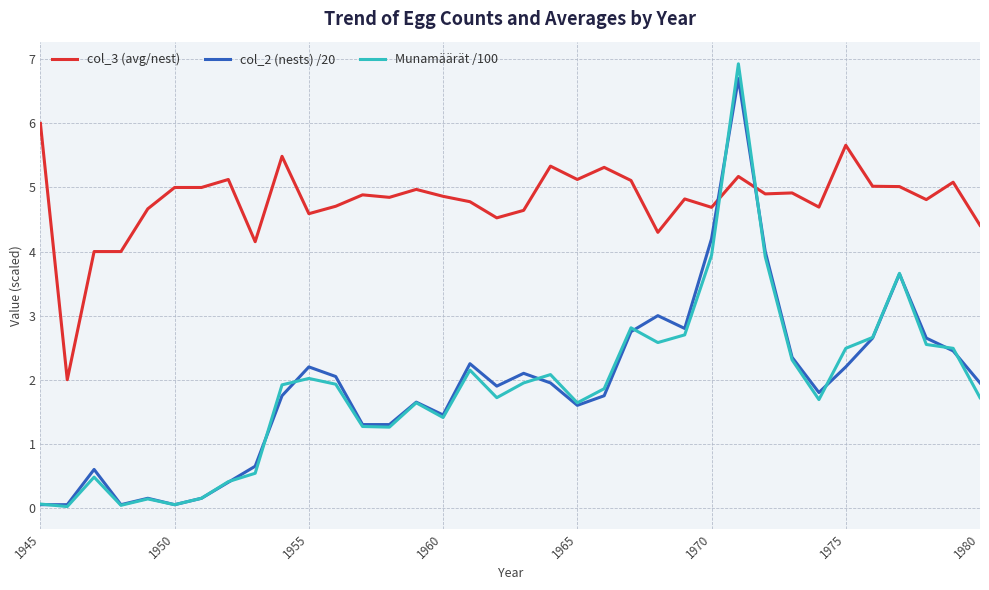

Rank the series by their maximum value, from lowest to highest.

col_3 (avg/nest), col_2 (nests) /20, Munamäärät /100